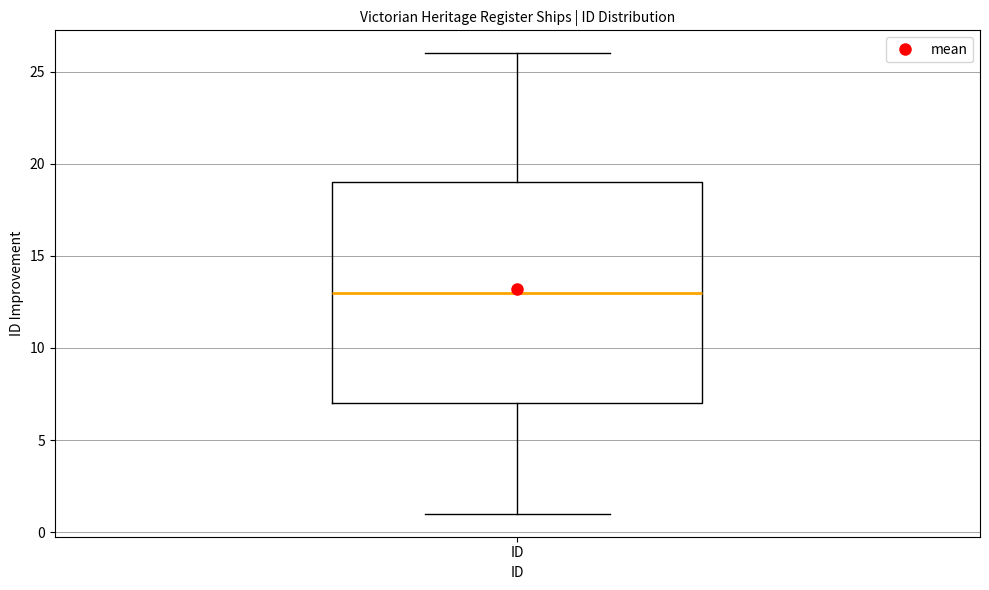

Transcribe this box plot: give where the median line is, the range the box spans, and where the two whiskers end, as read against the y-axis. The values are not printed on the chart, so give them approximately, as read against the axis.

median 13, box 7 to 19, whiskers 1 to 26